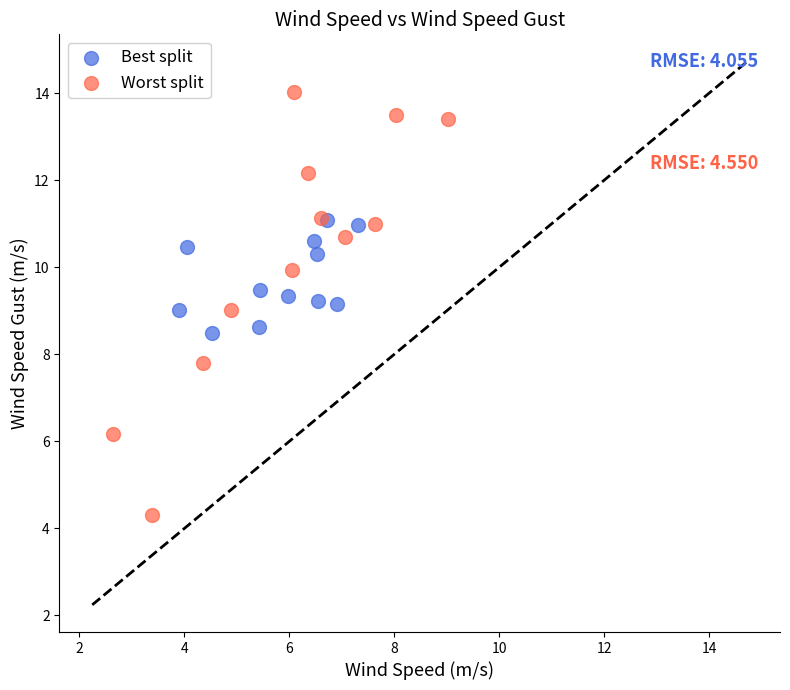

Which series contains the highest Y value?

Worst split